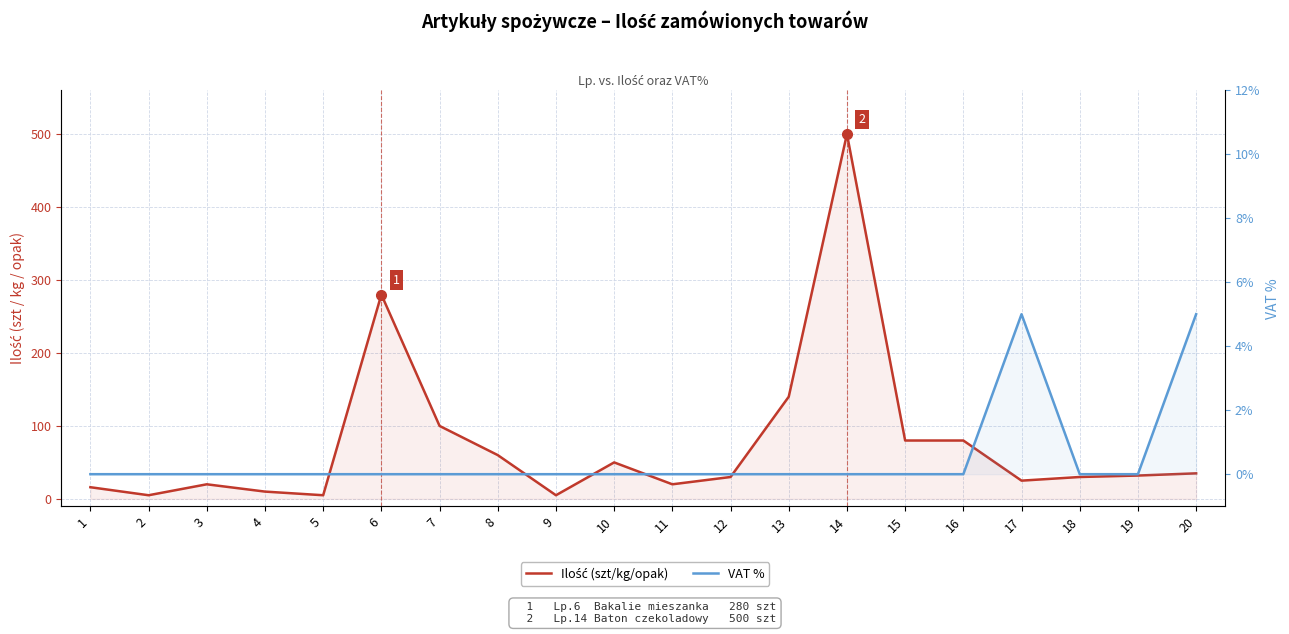

Which category has the lowest value across all series?

1